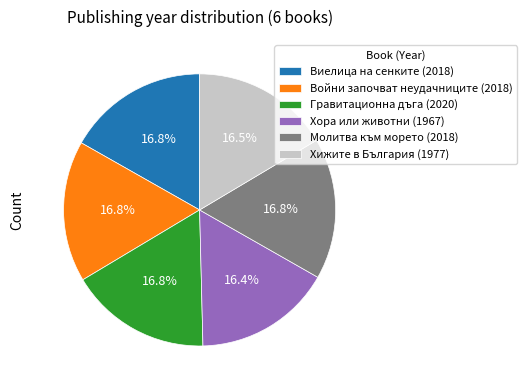

Approximately how many times larger is the value at Хора или животни (1967) compared to Войни започват неудачниците (2018)?

1.0